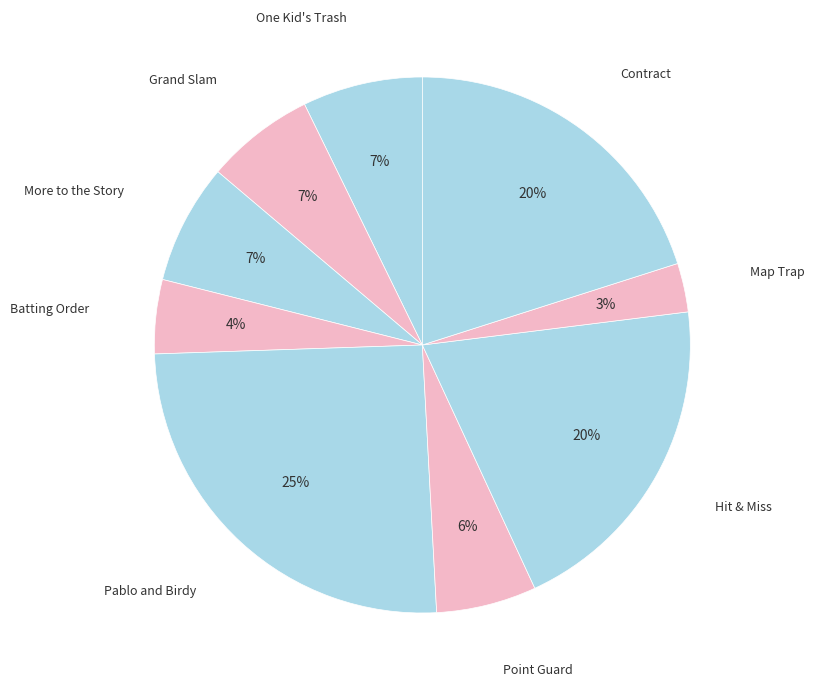

How many slices are in this pie chart?

9